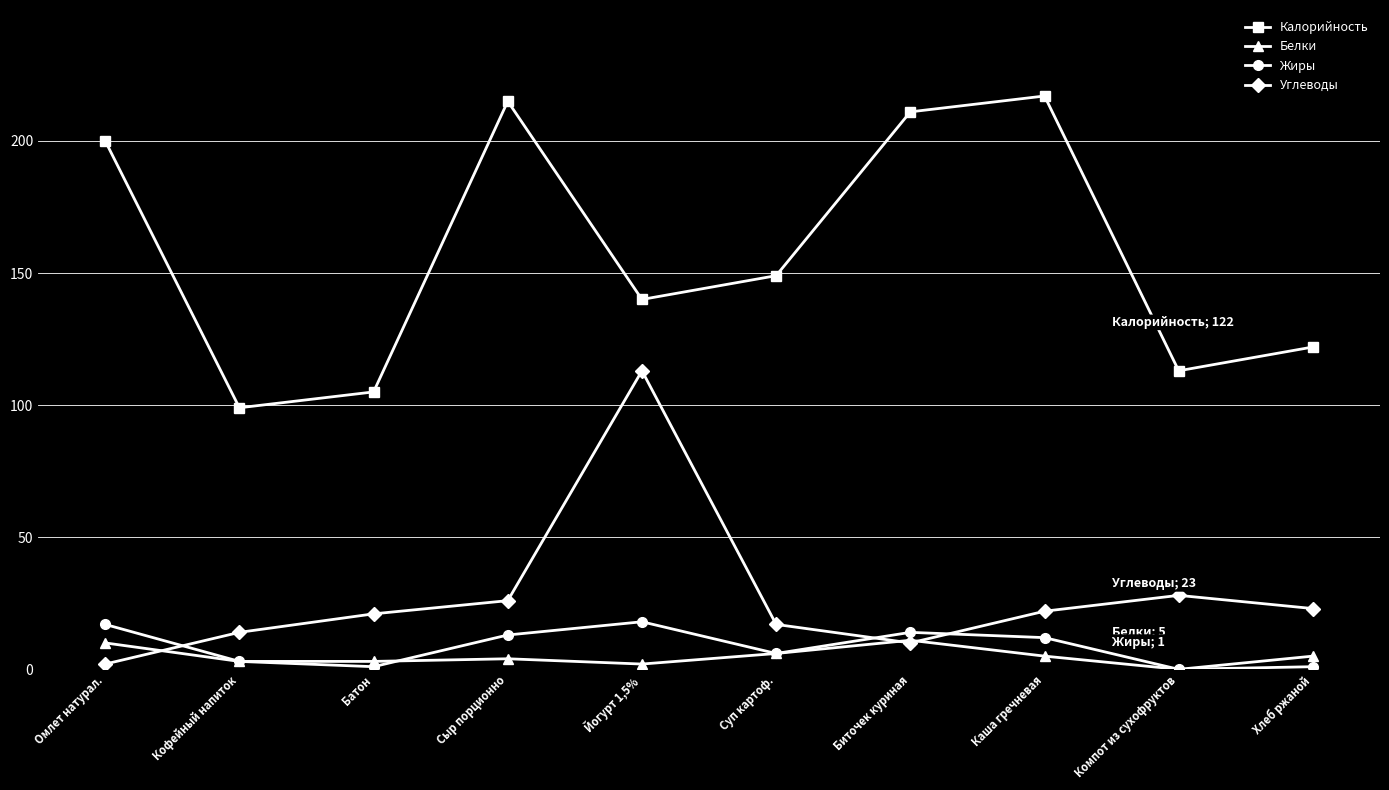

True or false: Белки and Калорийность cross at least once.

False